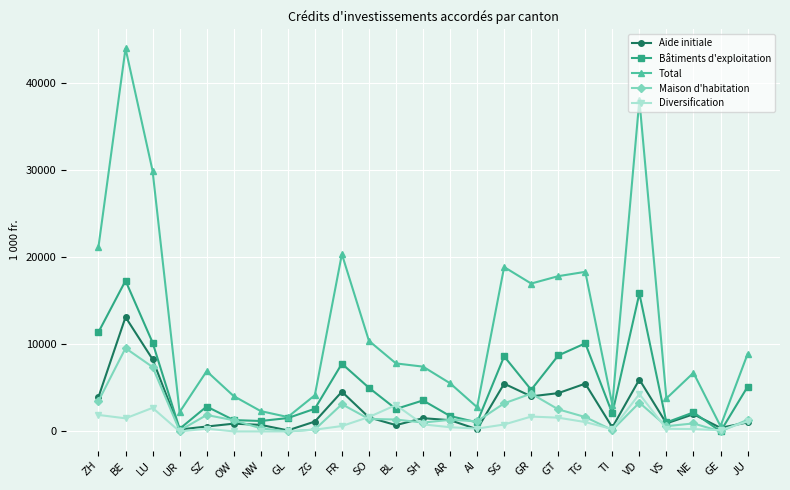

Count the number of categories in the chart.

25